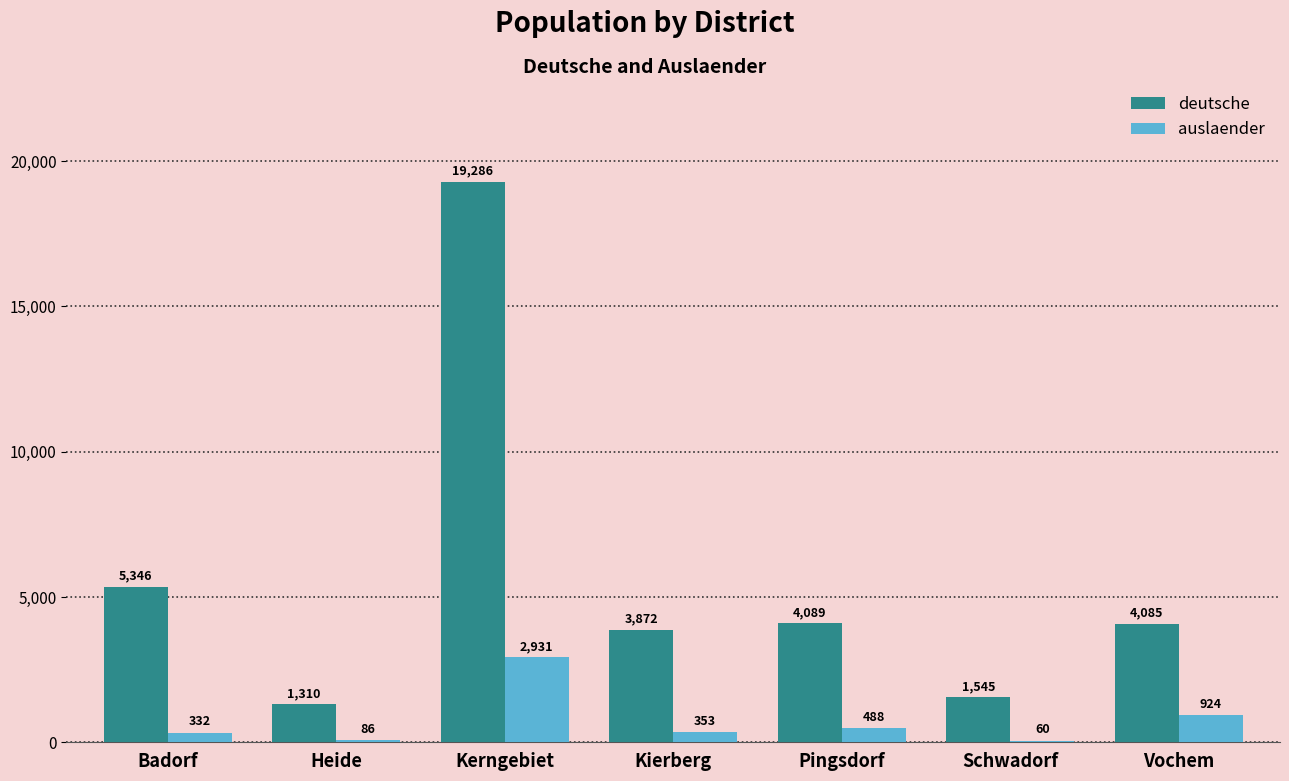

Between Heide and Schwadorf, which series saw the biggest shift?

deutsche